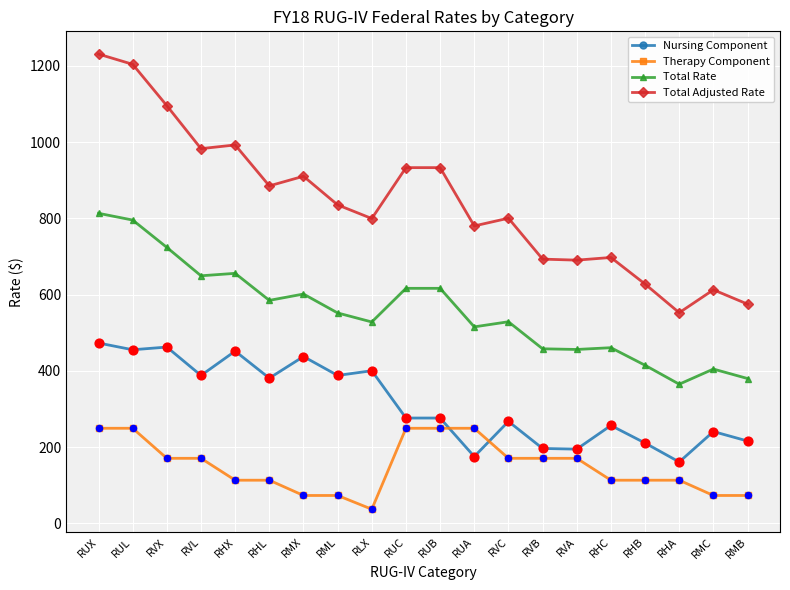

Which series has the largest total across all categories?

Total Adjusted Rate